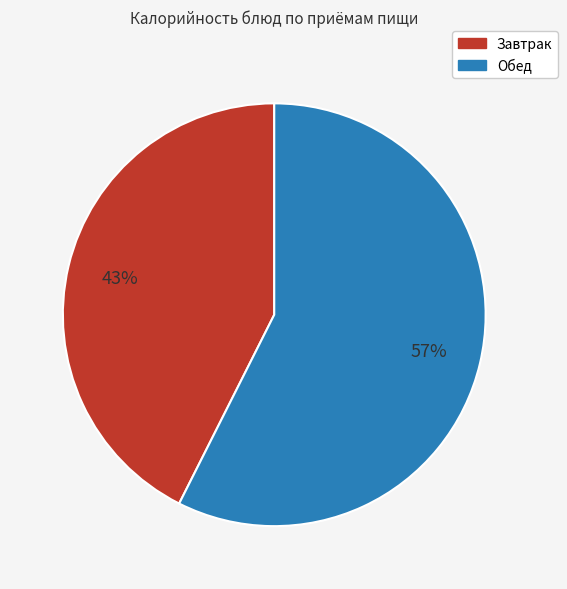

Is there a majority slice in this chart?

Yes